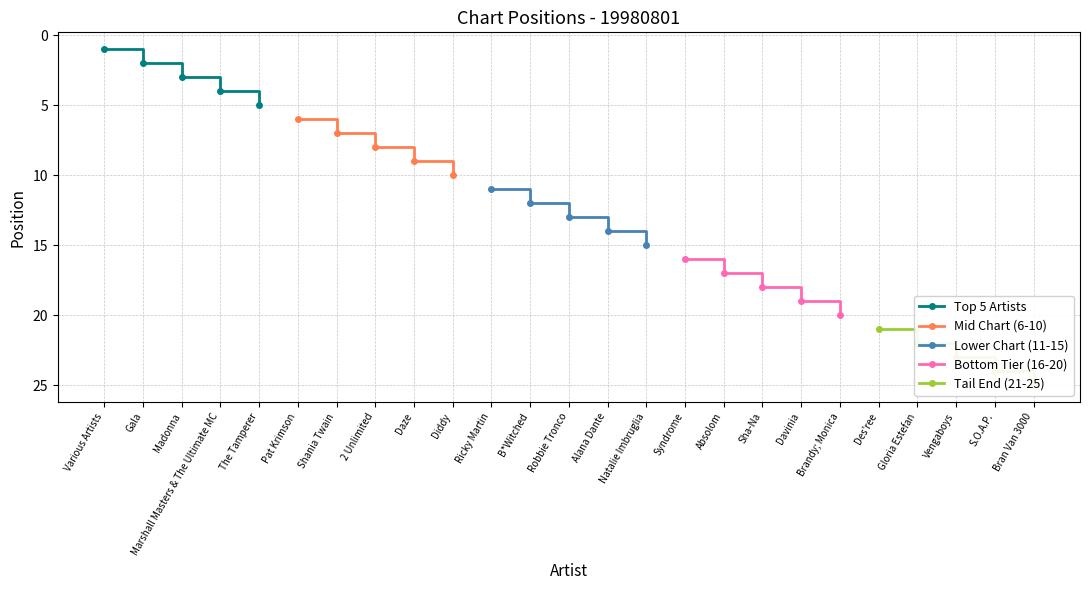

At which label does Top 5 Artists reach its minimum?

Various Artists